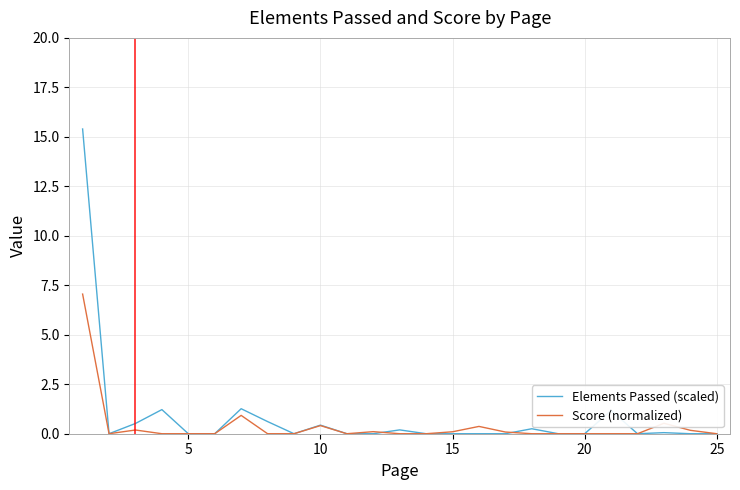

What is the maximum value shown in the chart?

15.4